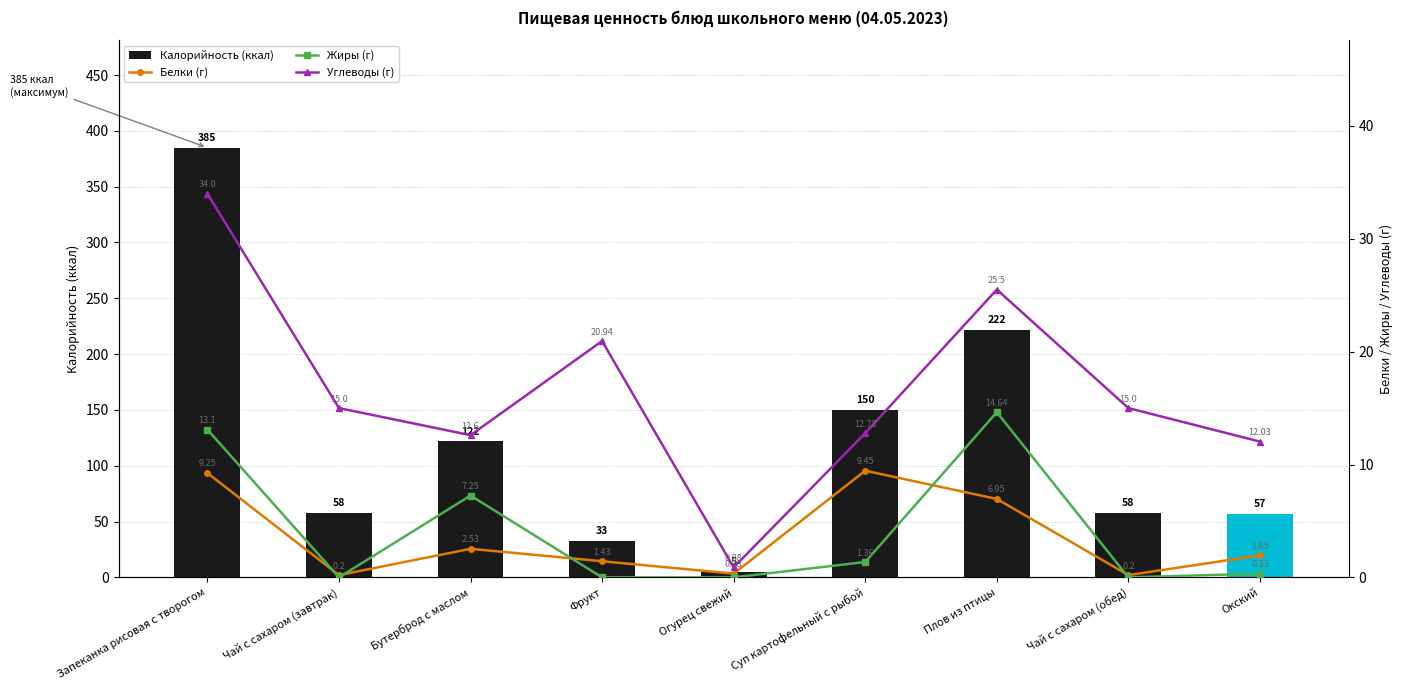

What is the spread (max minus min) of values at Чай с сахаром (обед)?

58.0